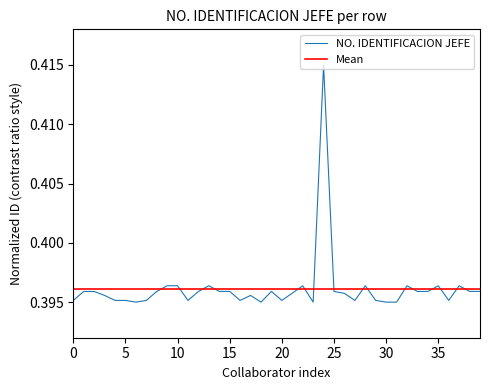

Does the chart display data point markers on the line(s)?

No